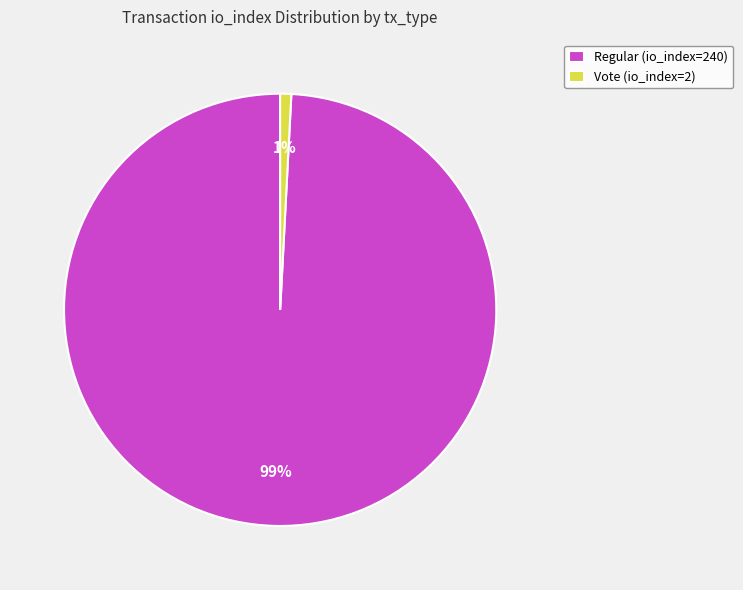

Between Regular (io_index=240) and Vote (io_index=2), which is larger?

Regular (io_index=240)